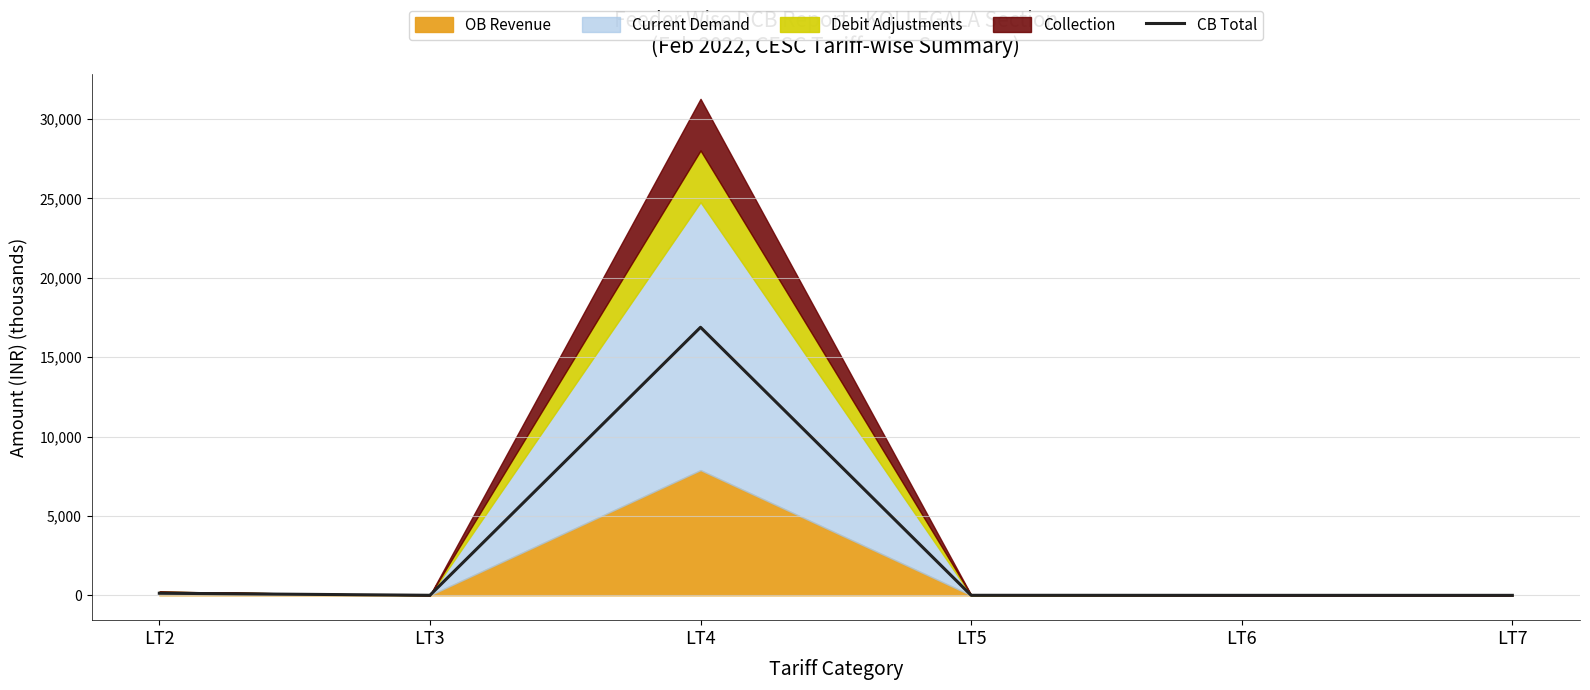

Reading left to right, transcribe all the data shown in this chart.

LT2=130.0	LT3=0.3	LT4=16881.9	LT5=-0.0	LT6=-3.5	LT7=-3.6